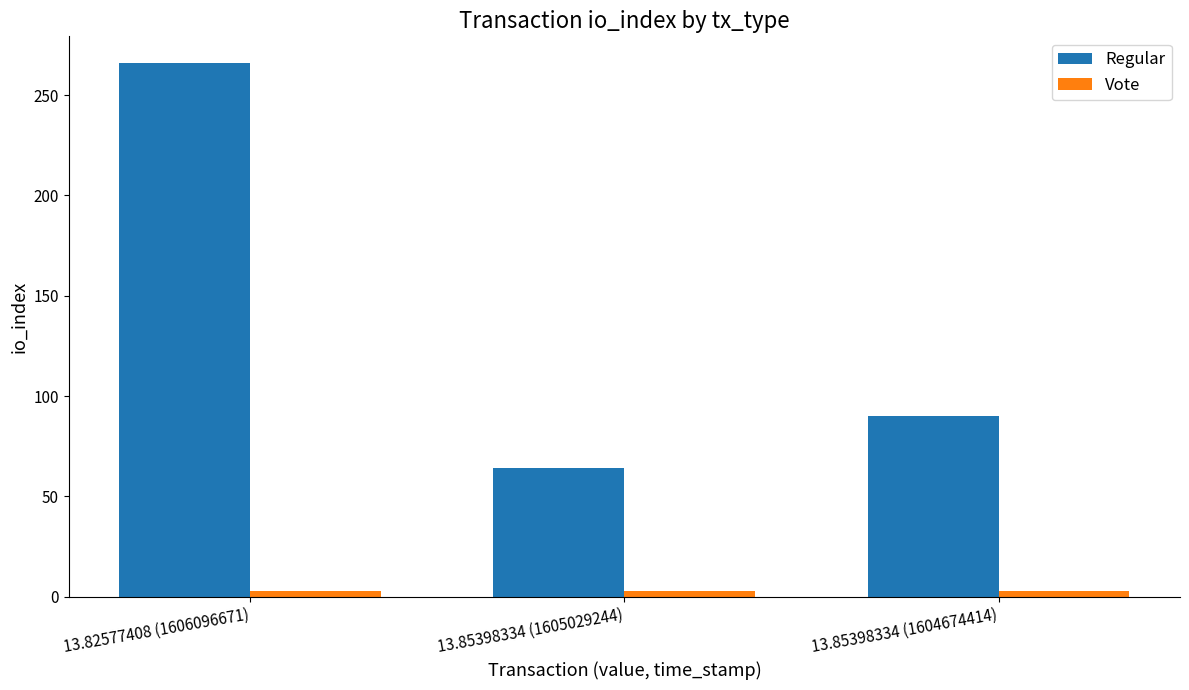

True or false: Vote has a value of 3 at 13.85398334 (1605029244).

True